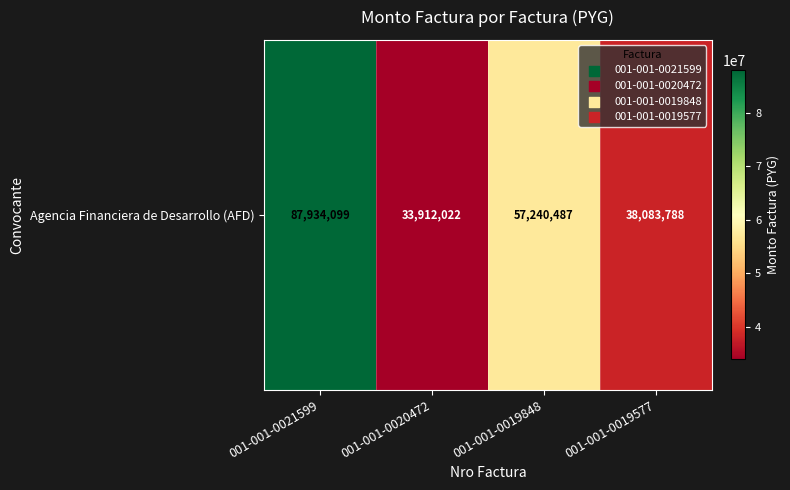

At which label is the value closest to 60923060?

001-001-0019848